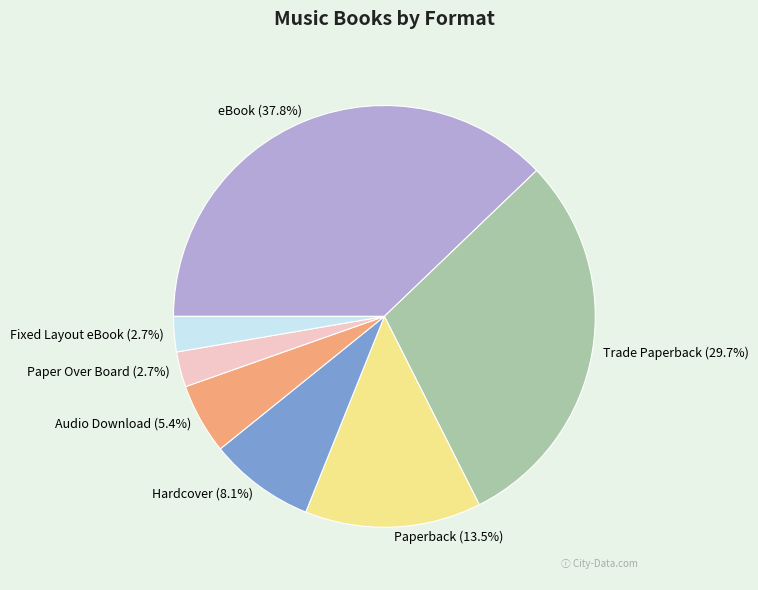

What is the ratio of the value at Fixed Layout eBook to the value at Trade Paperback?

0.1